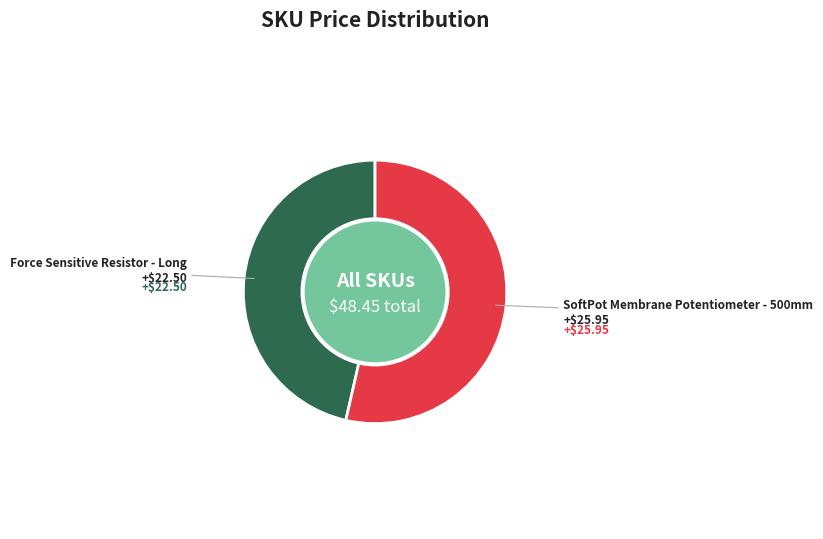

Does any single category account for the majority?

Yes